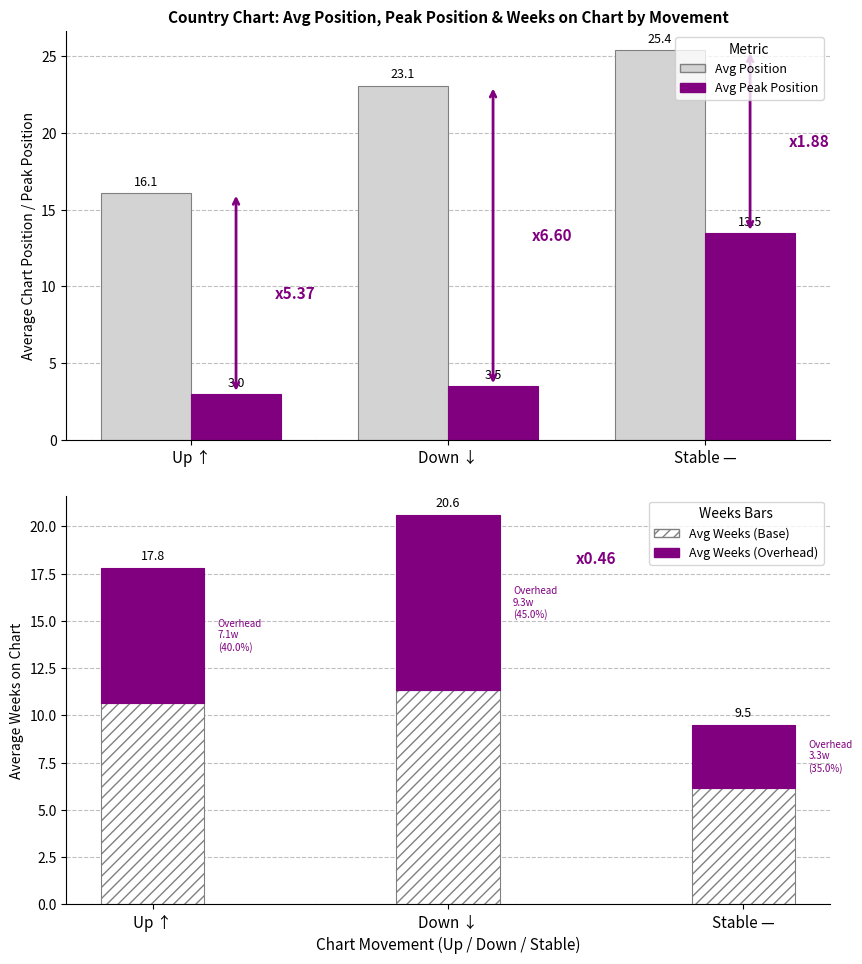

Count the number of data series in this chart.

4